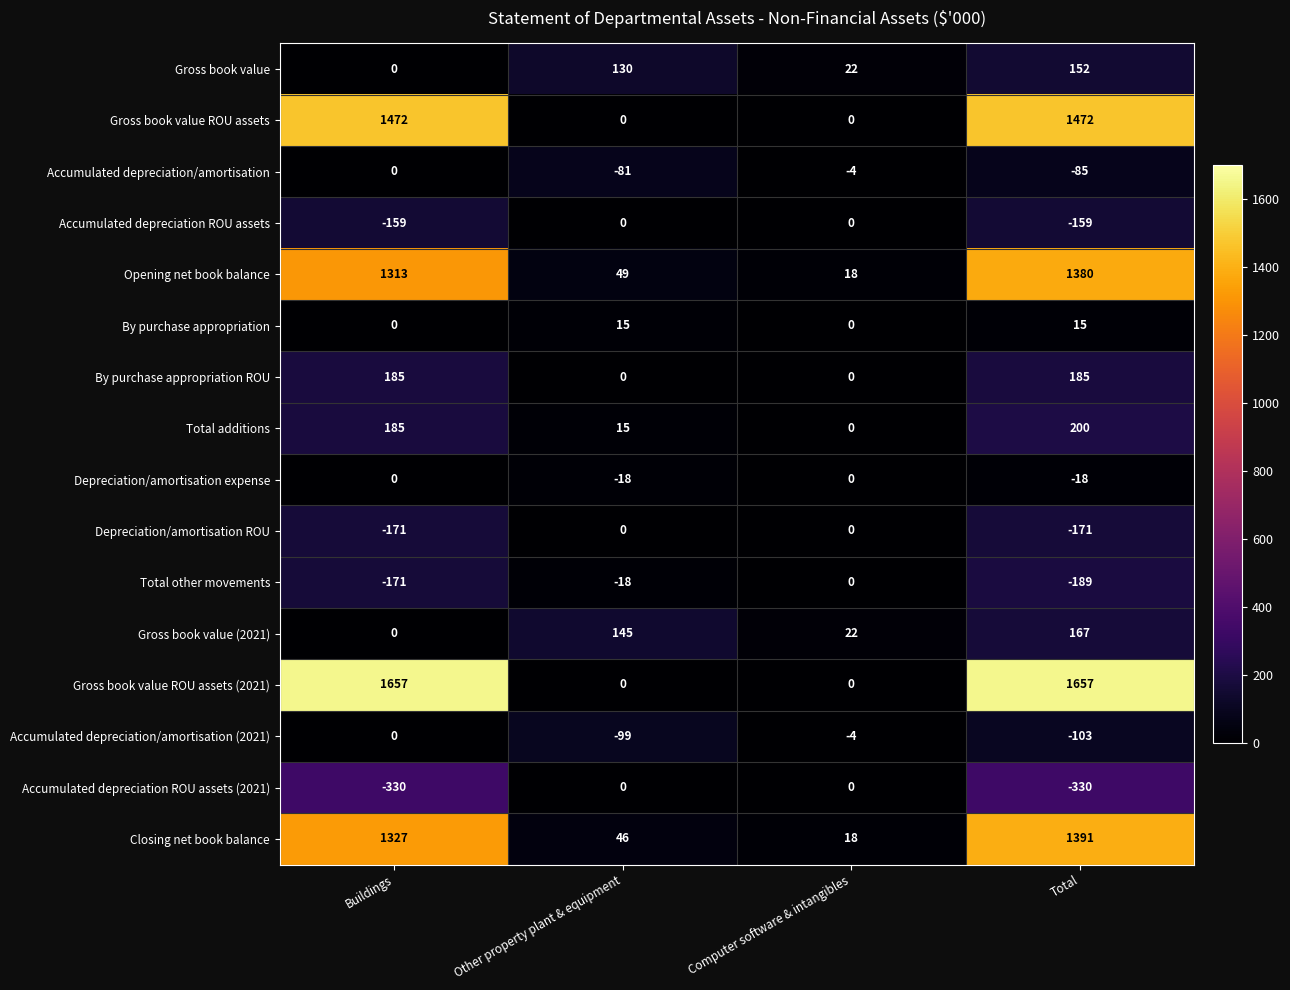

The Accumulated depreciation/amortisation (2021) series shows -43 at Other property plant & equipment. True or false?

False